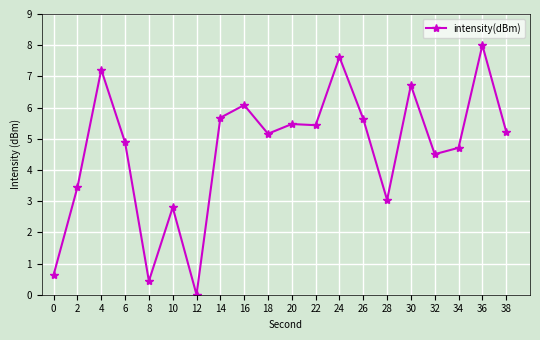

At which category does the chart reach its peak across all series?

36